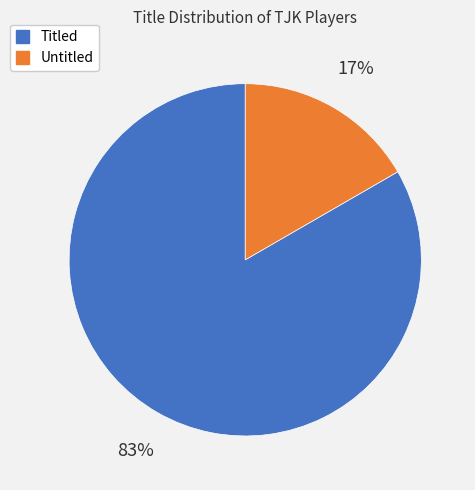

Is there any slice that represents more than half of the pie?

Yes